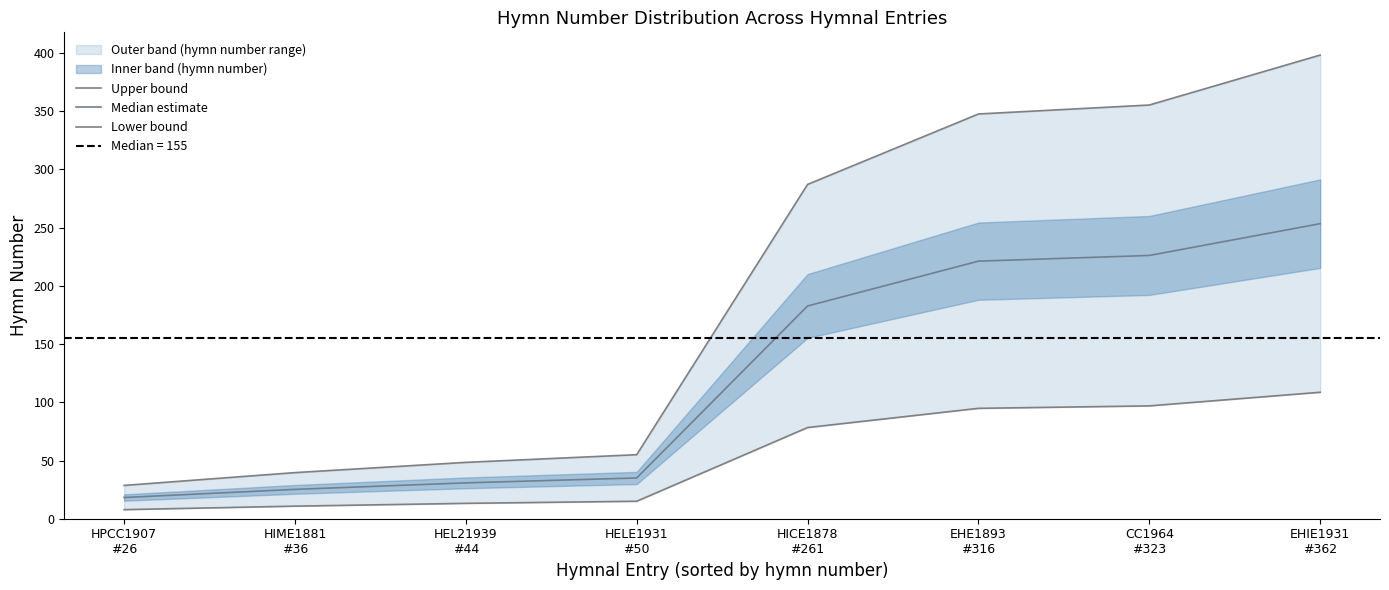

True or false: Median estimate and Lower bound cross at least once.

False